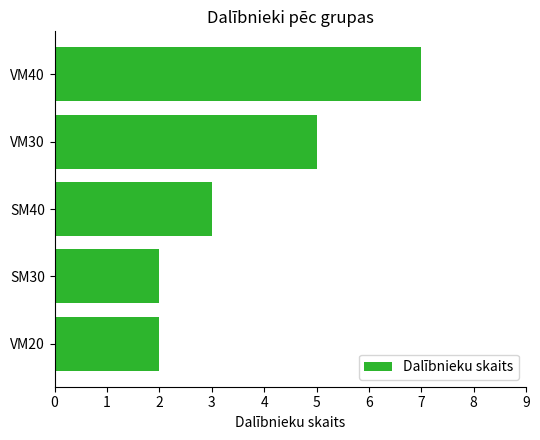

How many values are below 3?

2